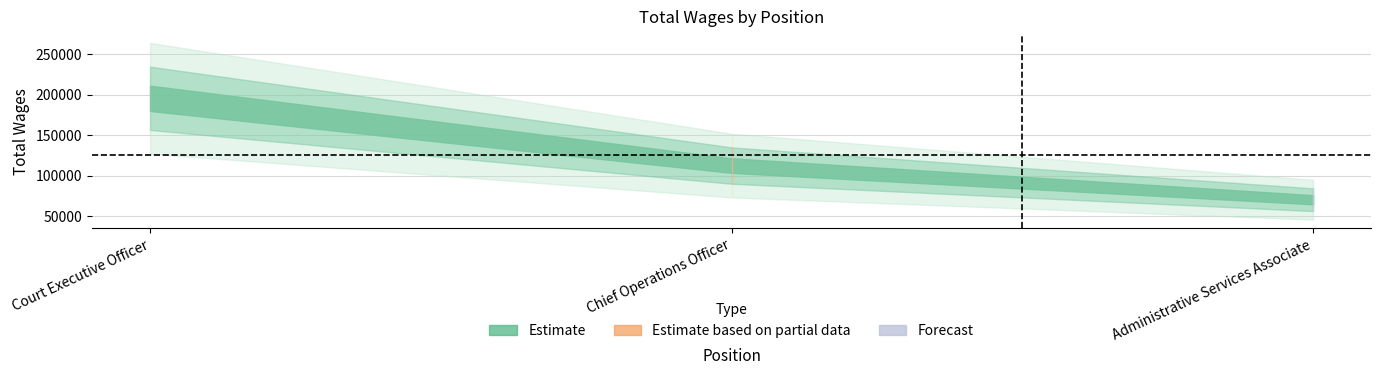

What is the difference between the maximum and minimum values?

125224